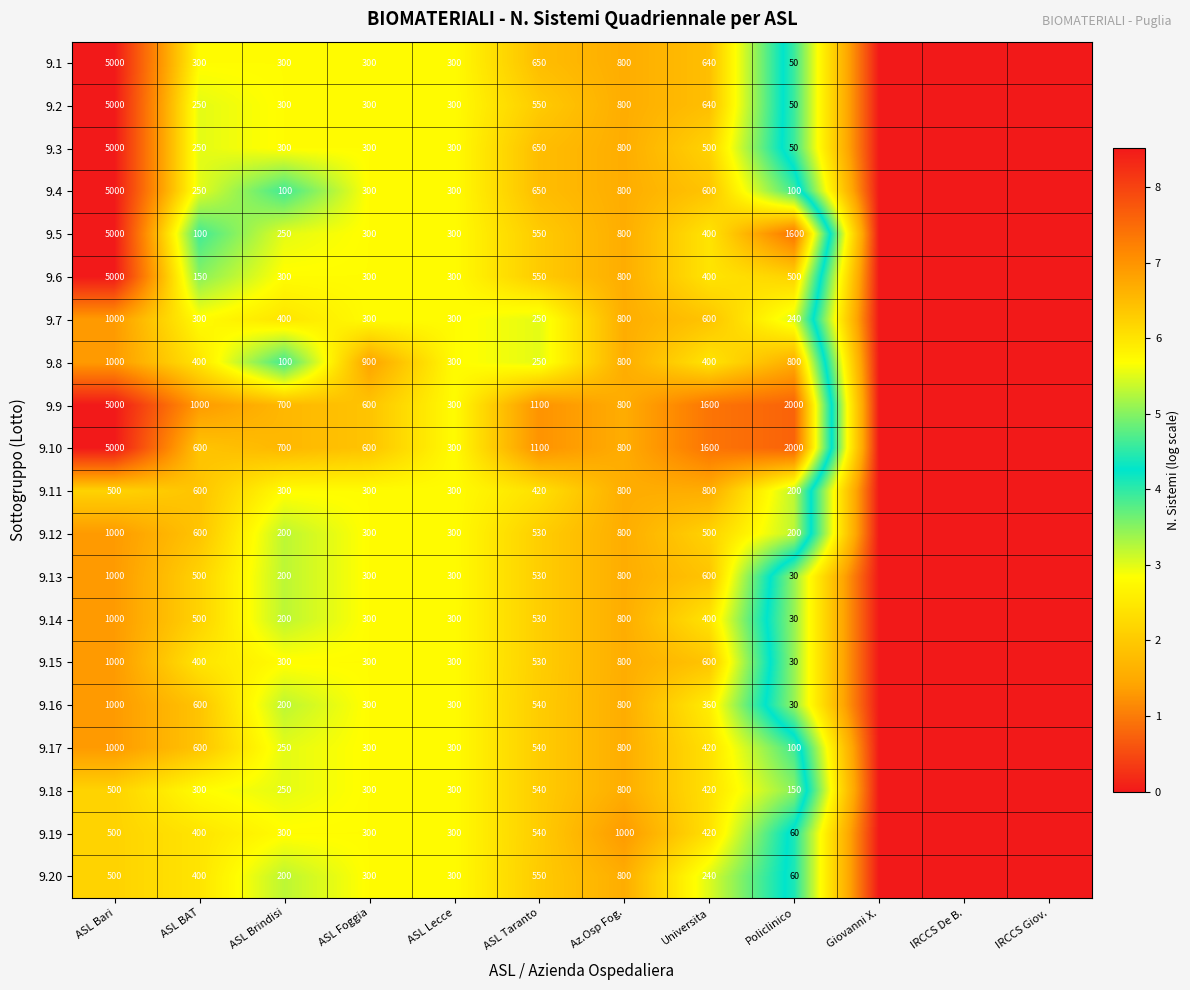

What is the total value across all series at Policlinico?

8280